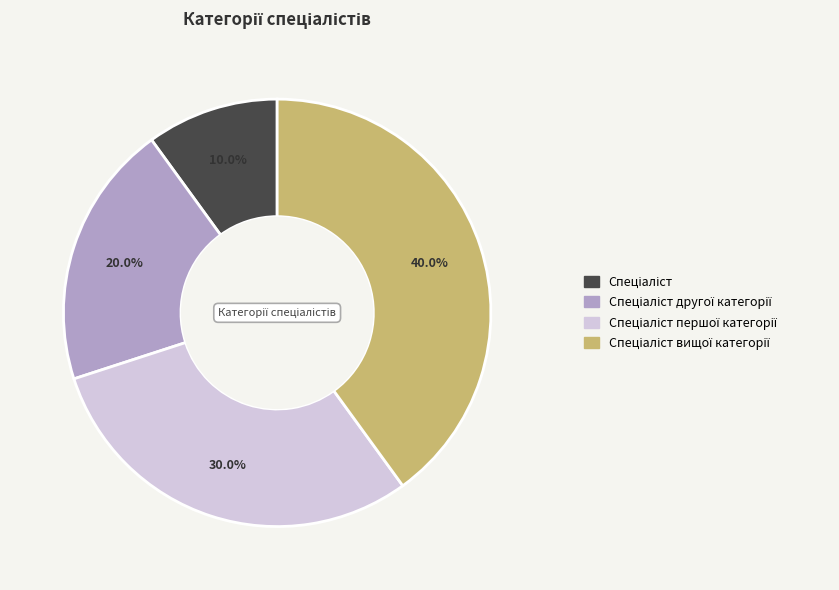

Does any single category account for the majority?

No